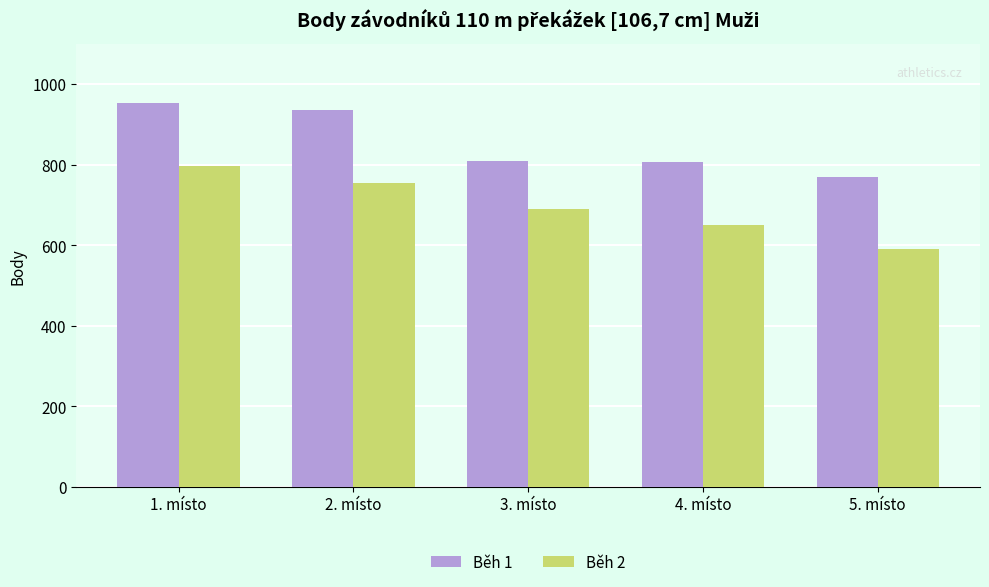

What is the highest value of the Běh 1 series?

954